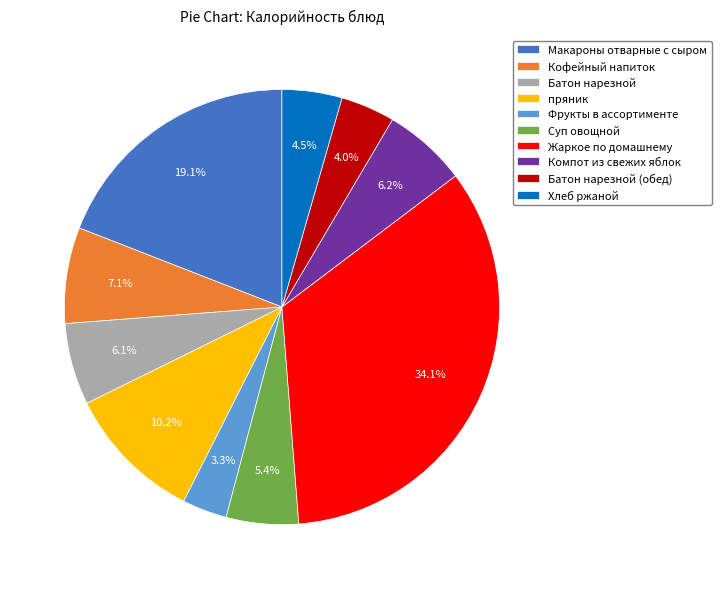

How many segments does this pie chart have?

10